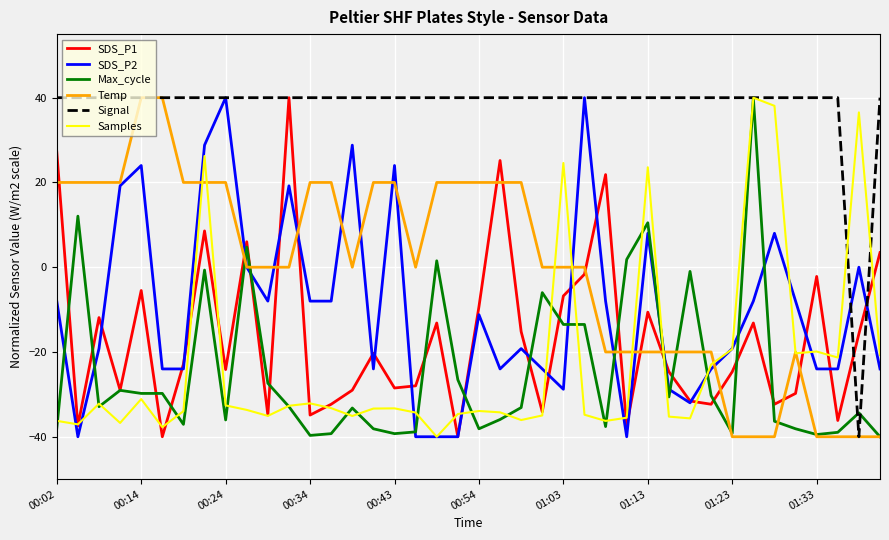

Which series has the largest total across all categories?

Signal